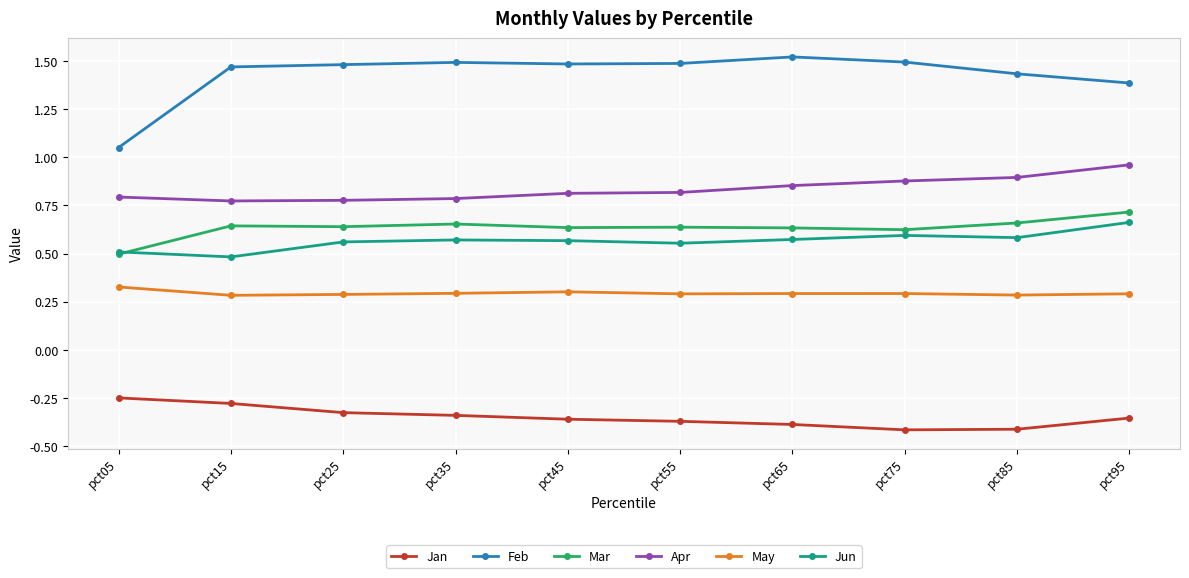

Between pct05 and pct75, which series saw the biggest shift?

Feb